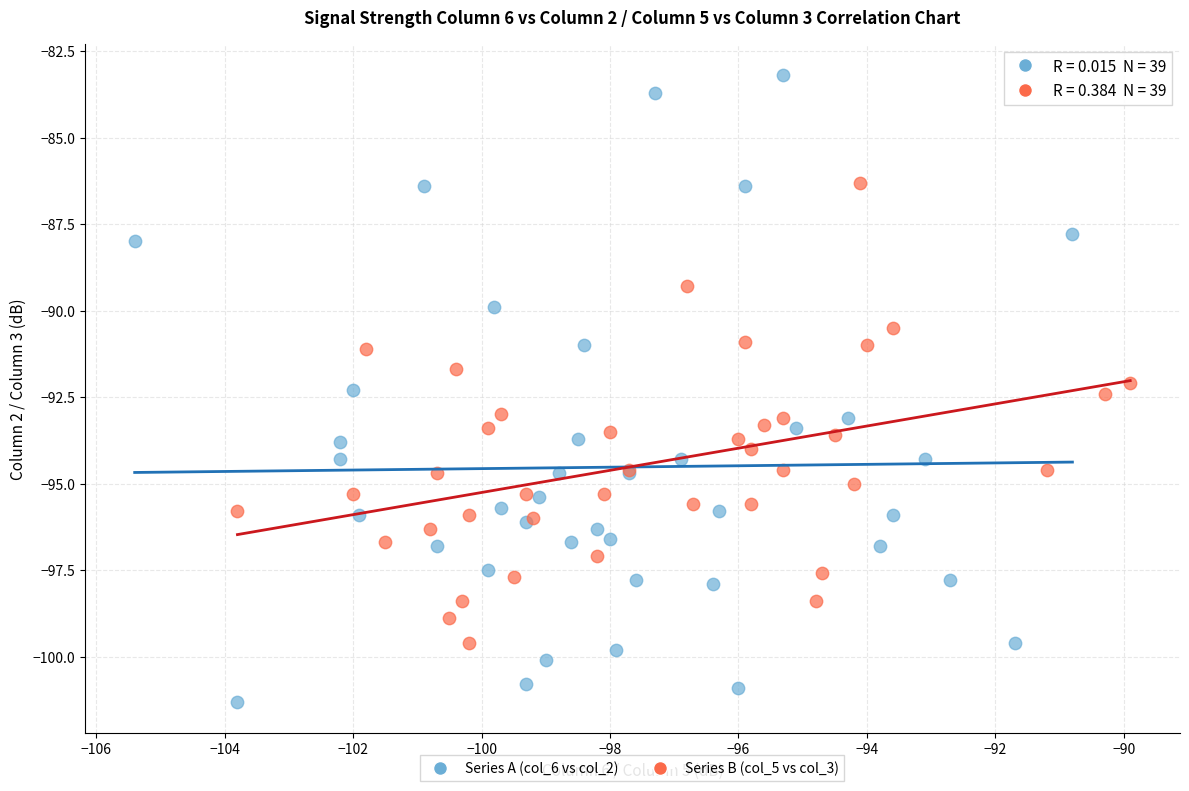

Which series has the widest spread of Y values?

Series A (col_6 vs col_2)